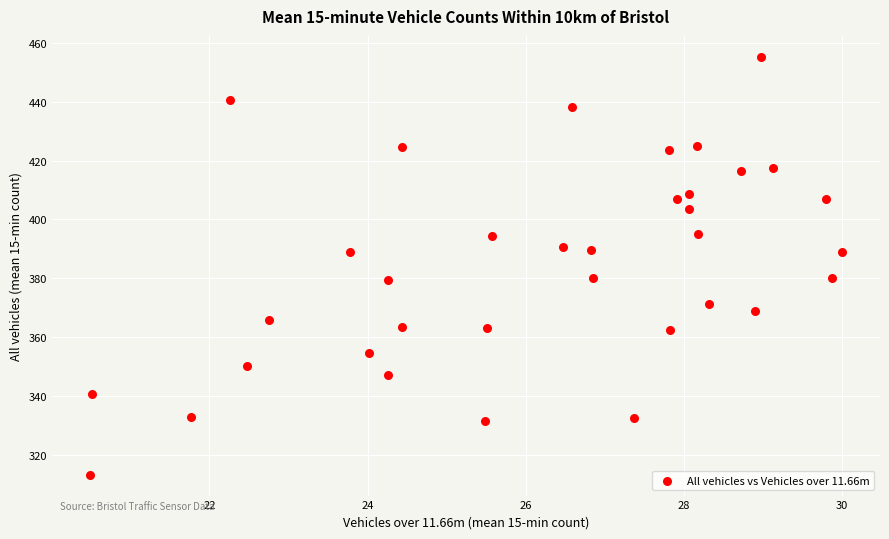

What is the range of Y values (max minus min)?

142.0